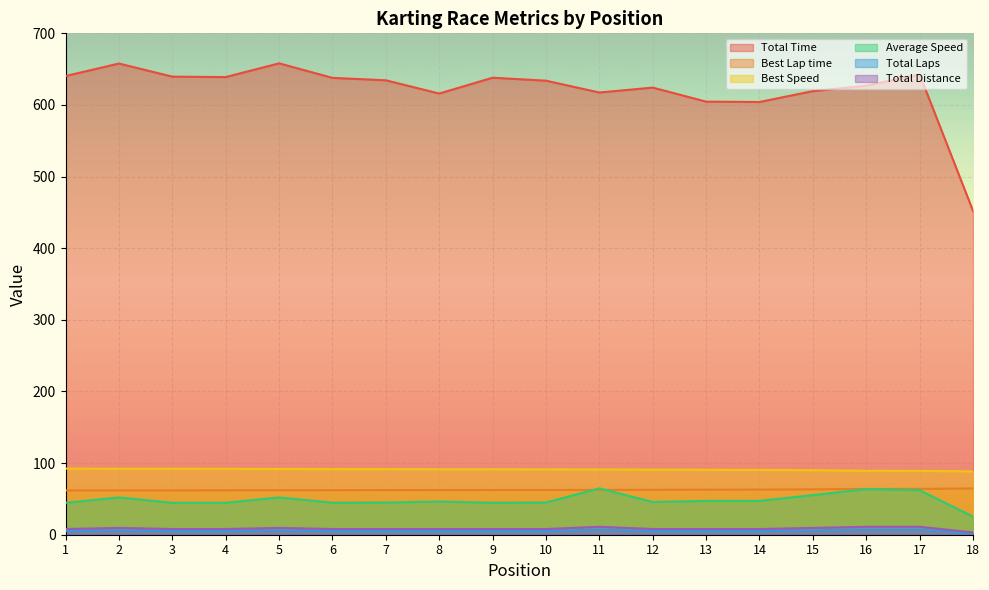

List the series in order of their peak value, highest first.

Total Time, Best Speed, Average Speed, Best Lap time, Total Distance, Total Laps